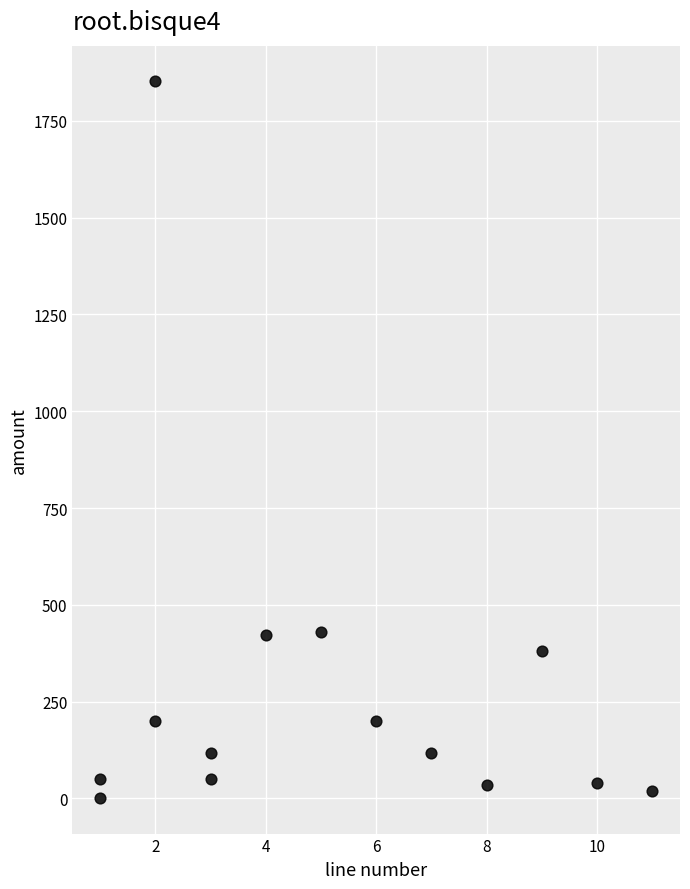

What is the range of Y values (max minus min)?

1849.8